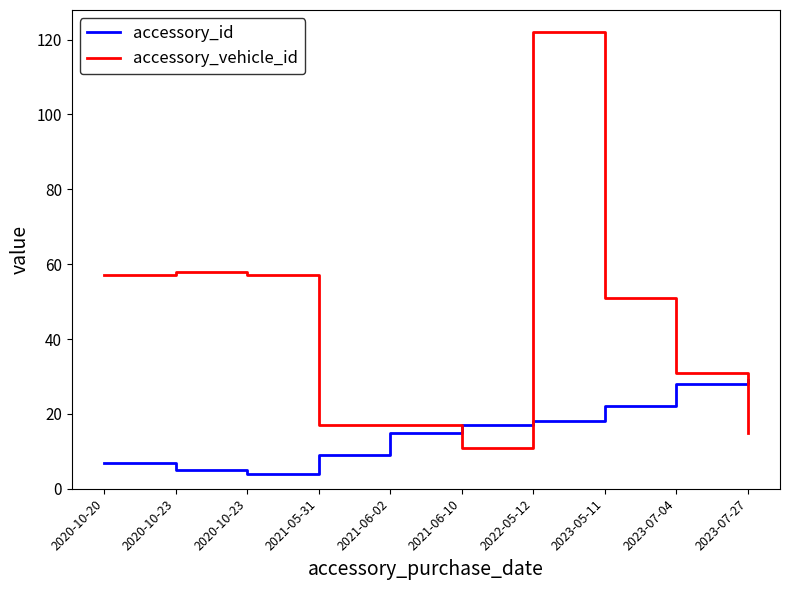

At which category is the sum across all series the highest?

2022-05-12